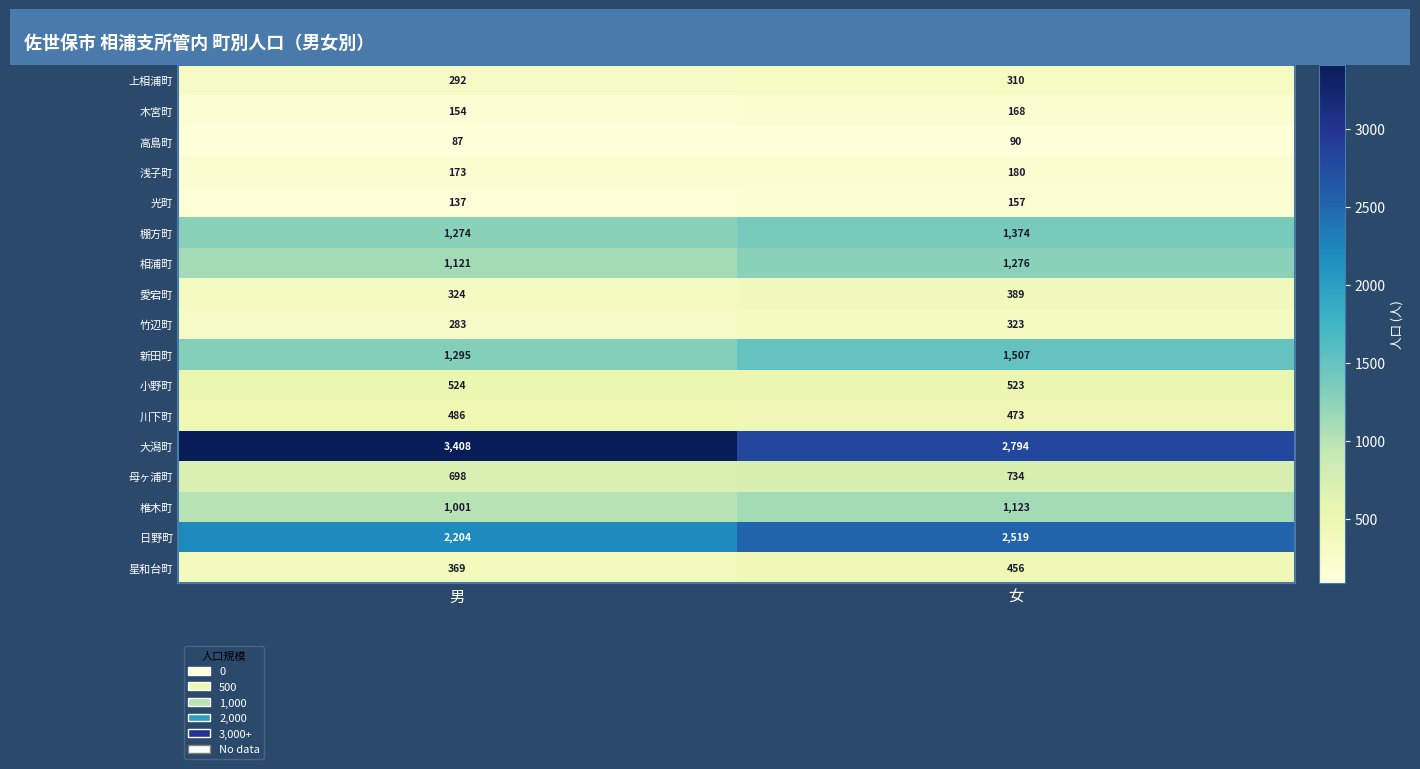

Is it true that 椎木町 equals 1696 at 男?

False